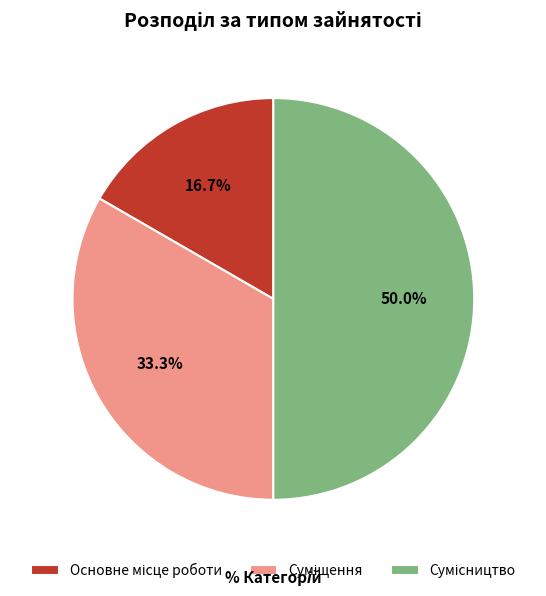

Between Основне місце роботи and Сумісництво, which is larger?

Сумісництво